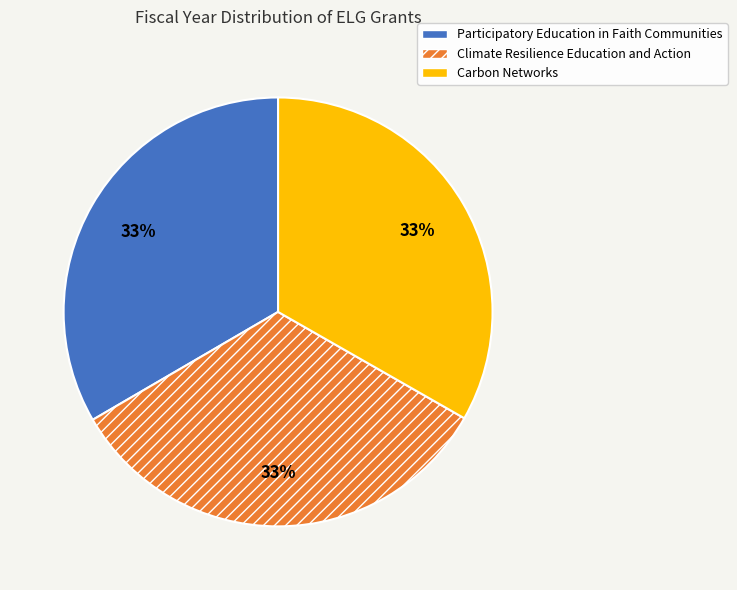

What is the ratio of the value at Participatory Education in Faith Communities to the value at Climate Resilience Education and Action?

1.0